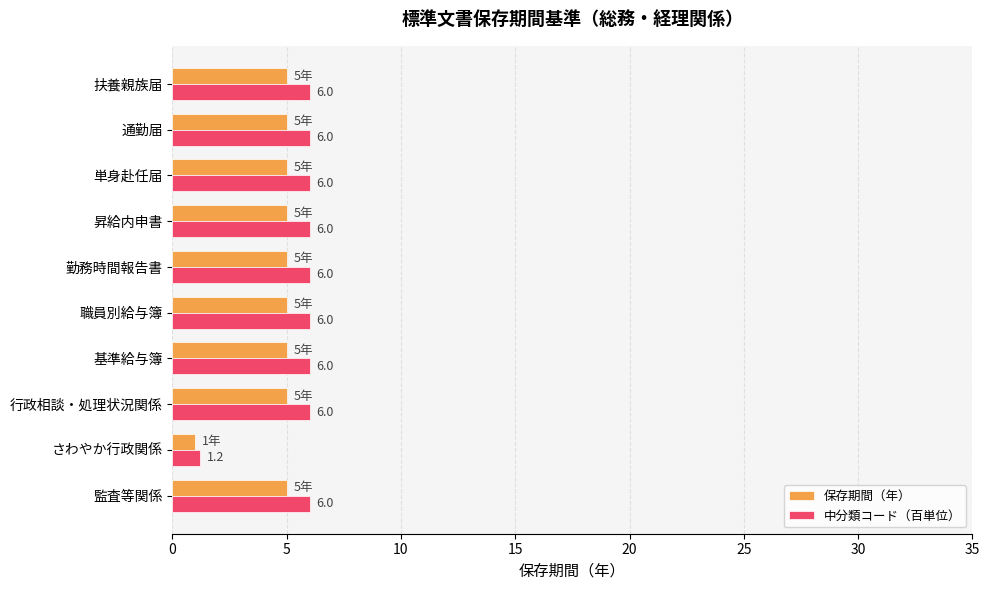

How many categories are shown in the chart?

10